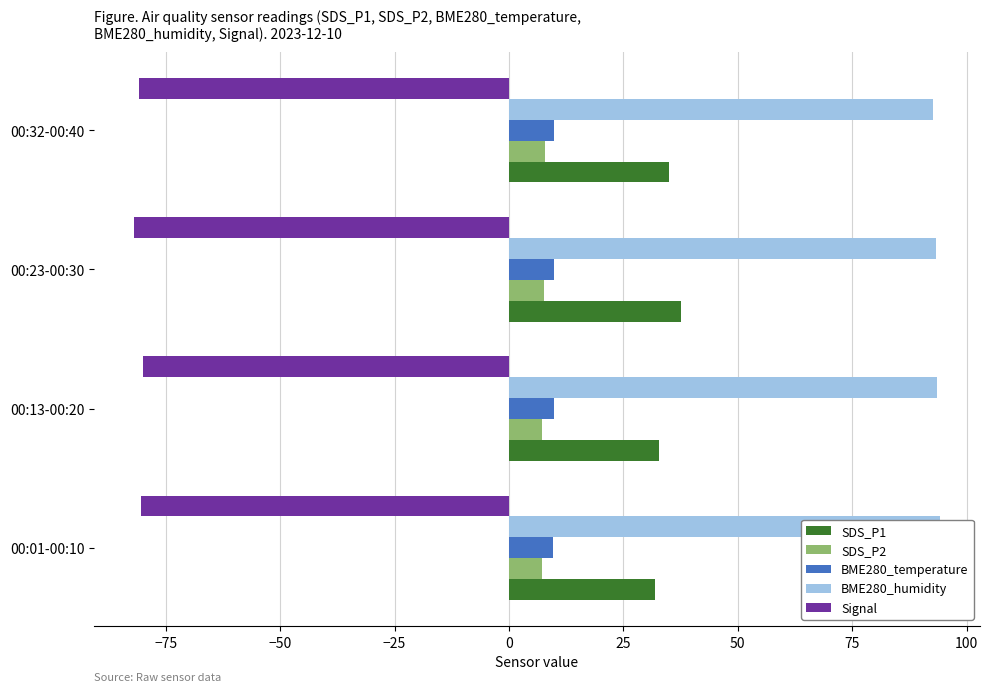

What is the lowest value of the SDS_P1 series?

31.9